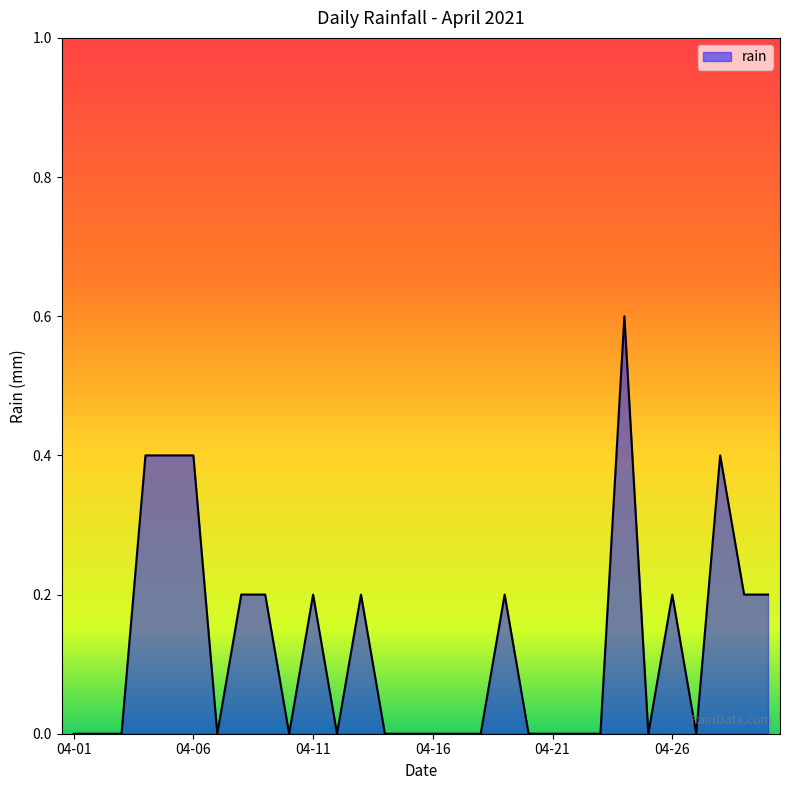

What is the maximum value shown in the chart?

0.6